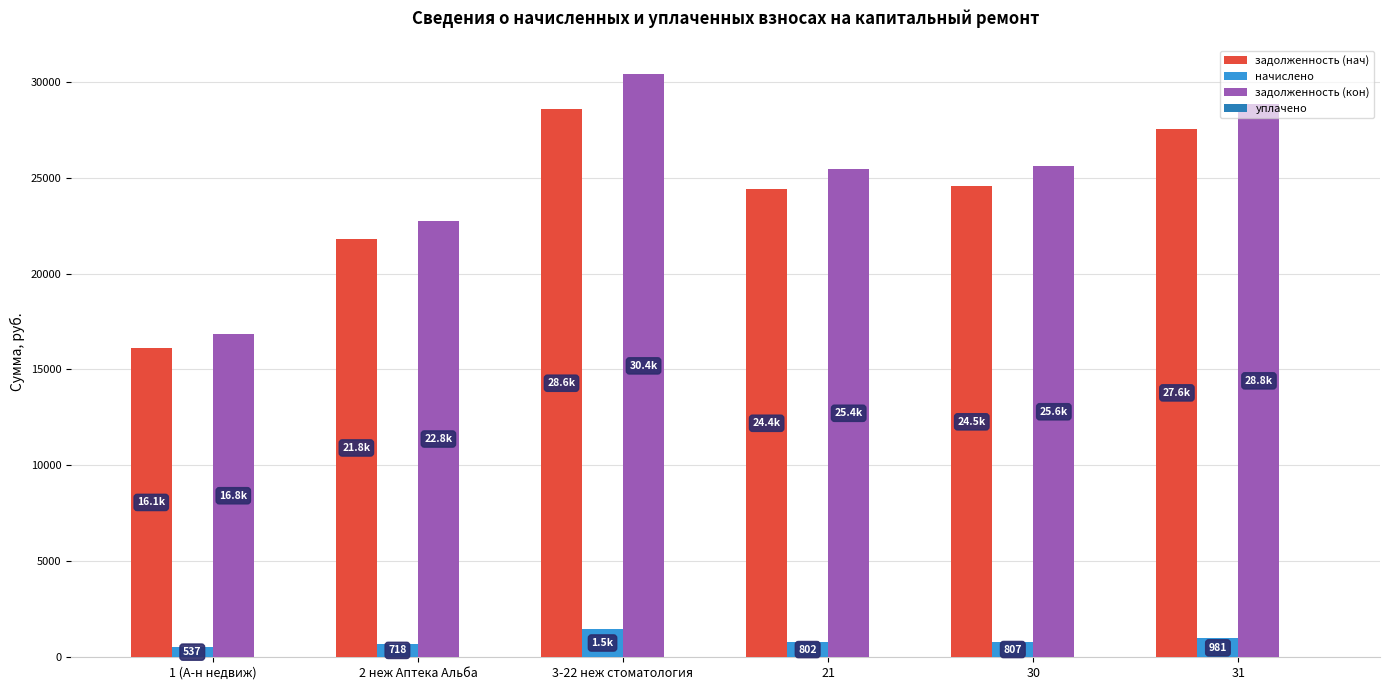

What is the difference between the maximum and minimum values in the начислено series?

951.2